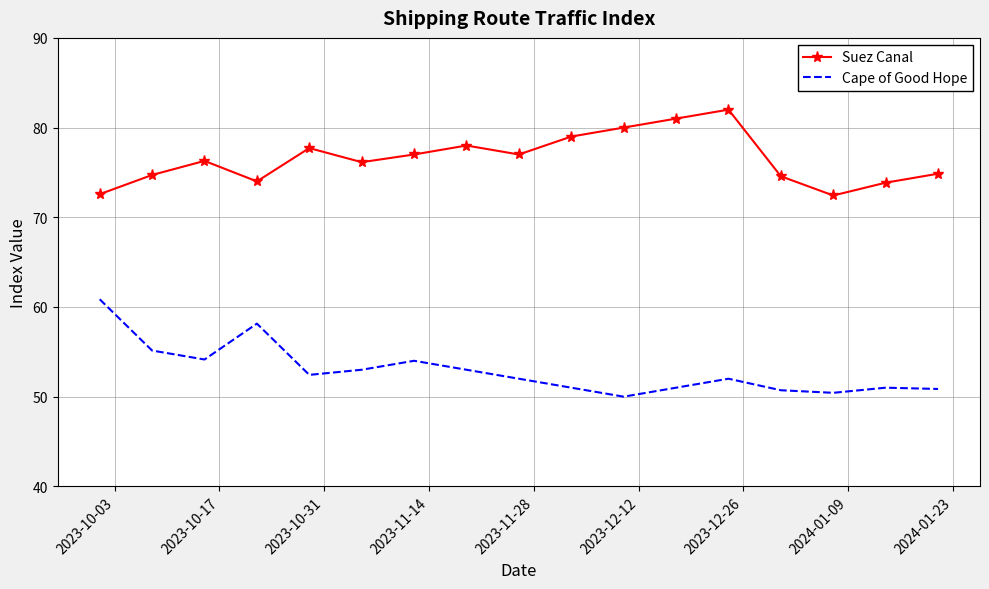

What is the difference between the maximum and minimum values in the Cape of Good Hope series?

10.9